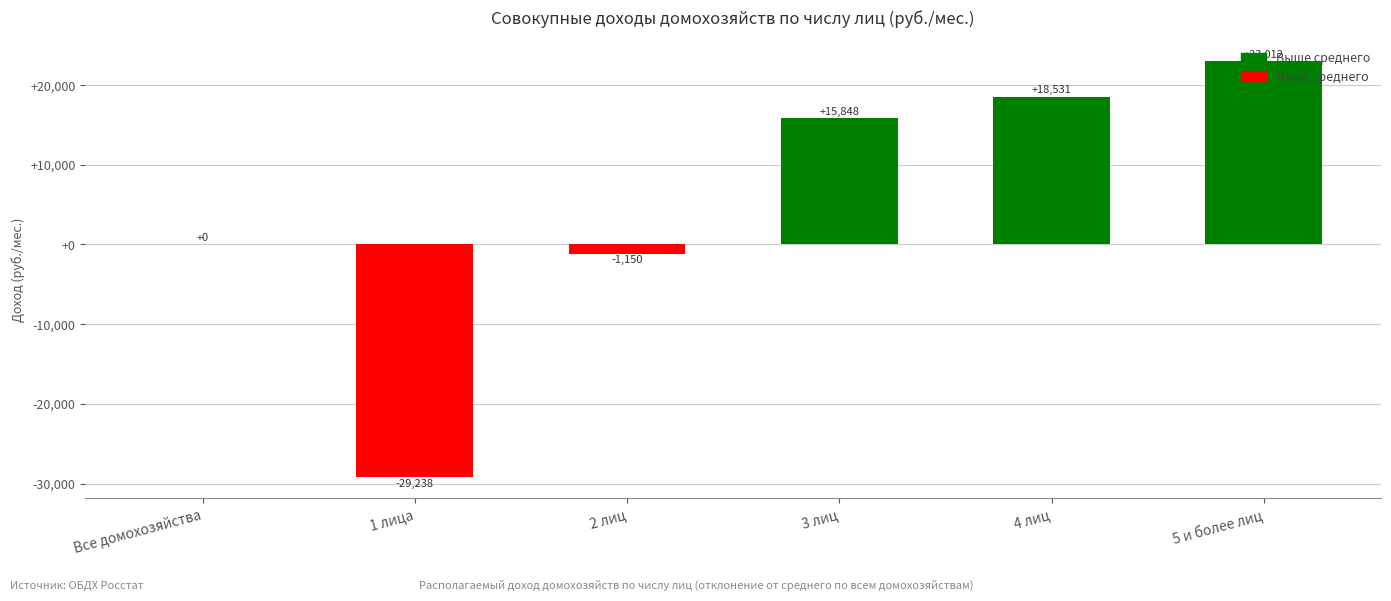

Read the value at 4 лиц.

18531.1